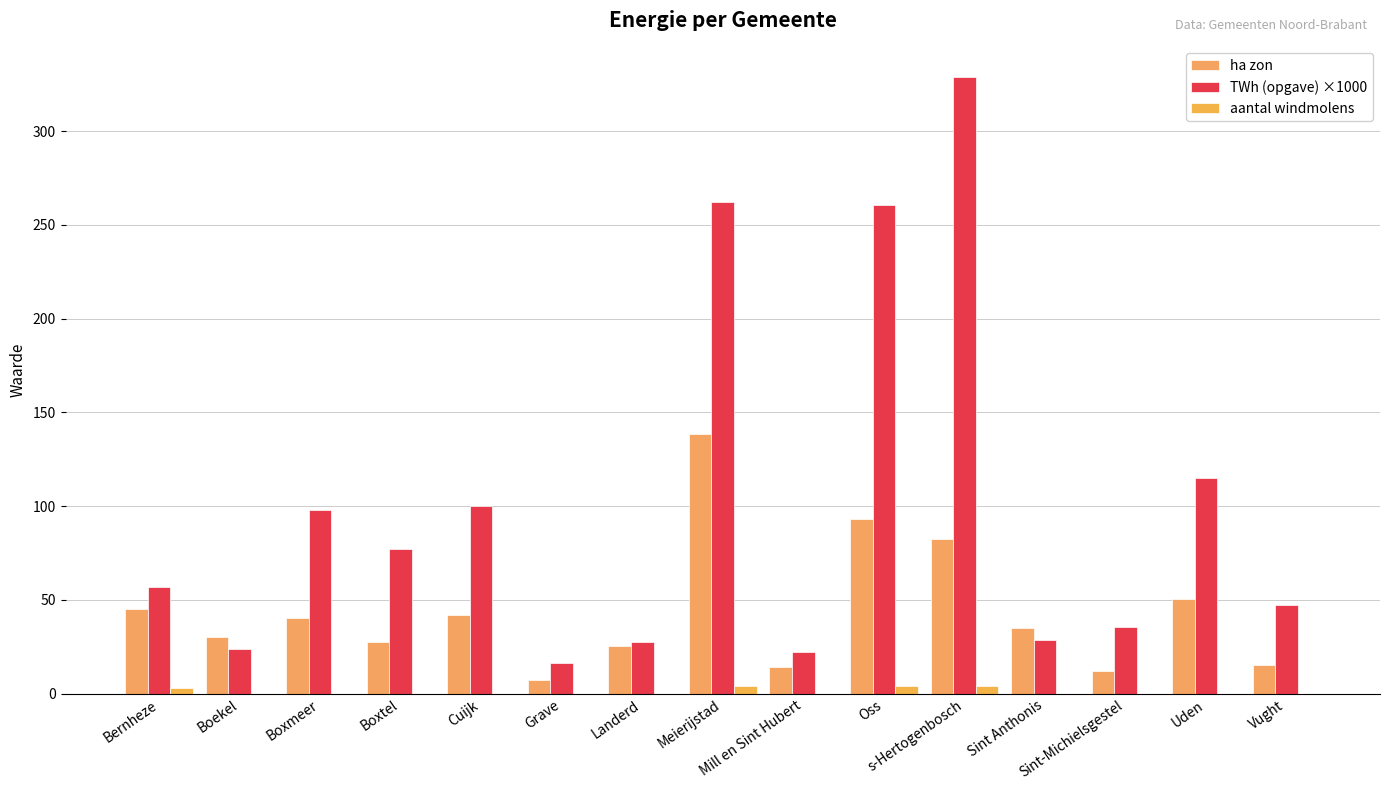

Is it true that aantal windmolens equals -2.4 at Boekel?

False